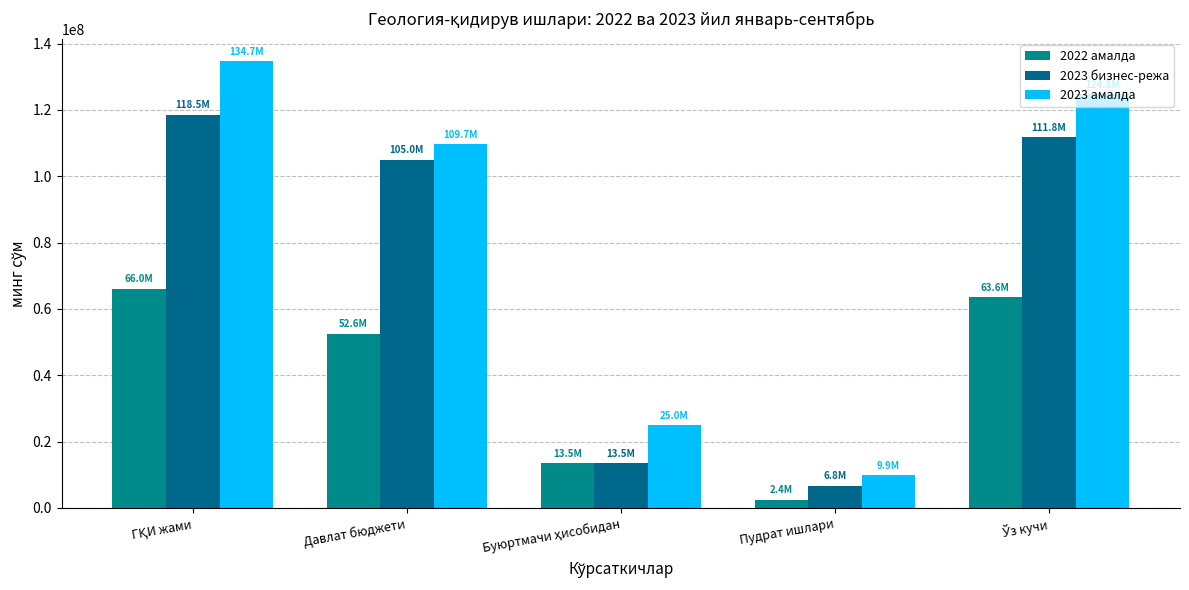

What is the label of the 3rd bar from the left?

Буюртмачи ҳисобидан